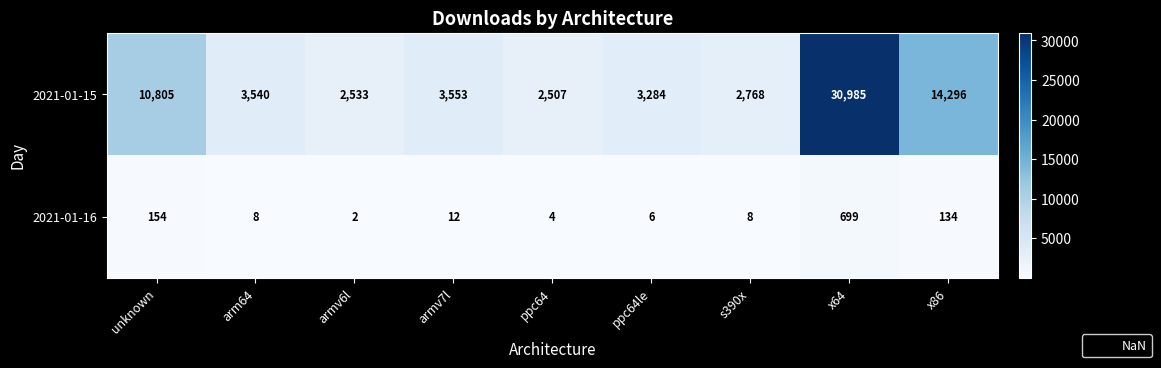

Which category has the lowest value across all series?

armv6l